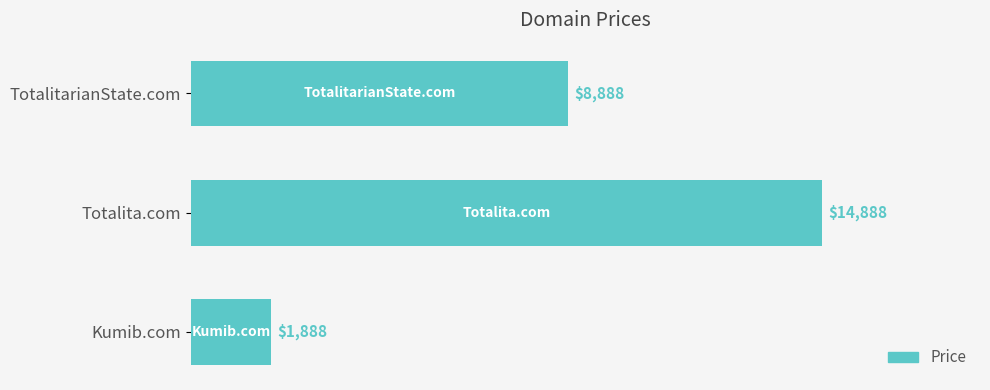

True or false: the data shows 12090 at TotalitarianState.com.

False